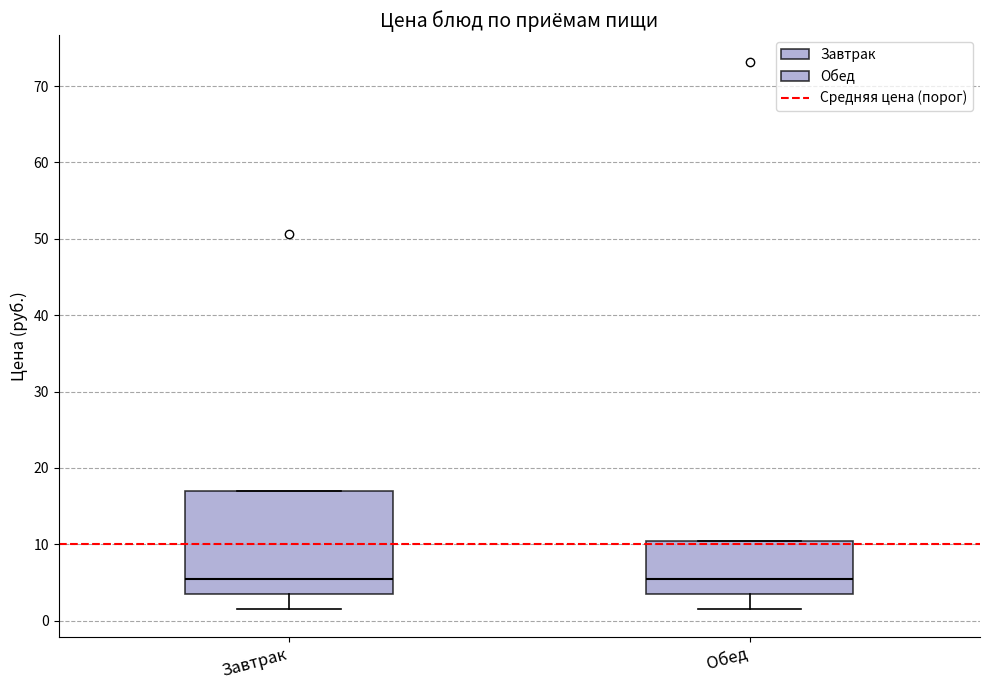

Reading left to right, transcribe this box plot: for each box, give where its median line is, the range the box spans, and where its two whiskers end, as read against the y-axis. The values are not printed on the chart, so give them approximately, as read against the axis.

Завтрак: median 5, box 4 to 17, whiskers 2 to 17
Обед: median 5, box 4 to 11, whiskers 2 to 11